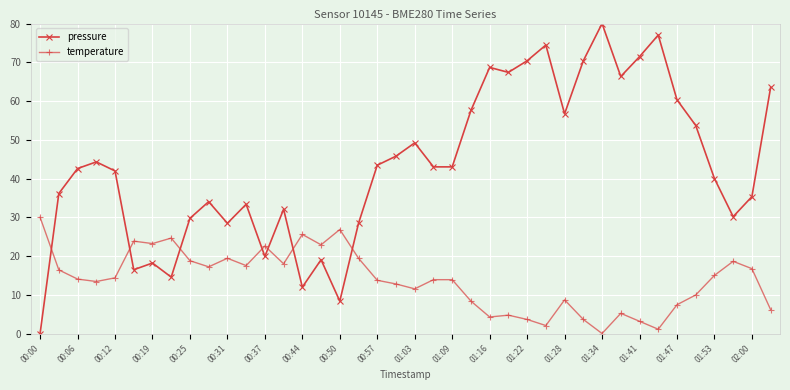

Rank the series by their maximum value, from lowest to highest.

temperature, pressure